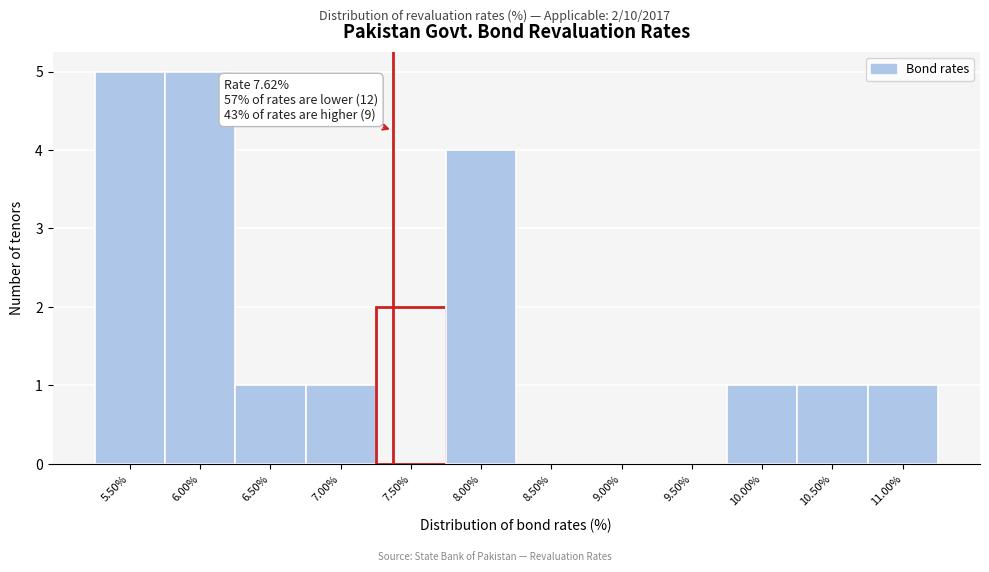

Reading left to right, list all the values displayed in this chart.

5.50%=5	6.00%=5	6.50%=1	7.00%=1	7.50%=2	8.00%=4	8.50%=0	9.00%=0	9.50%=0	10.00%=1	10.50%=1	11.00%=1